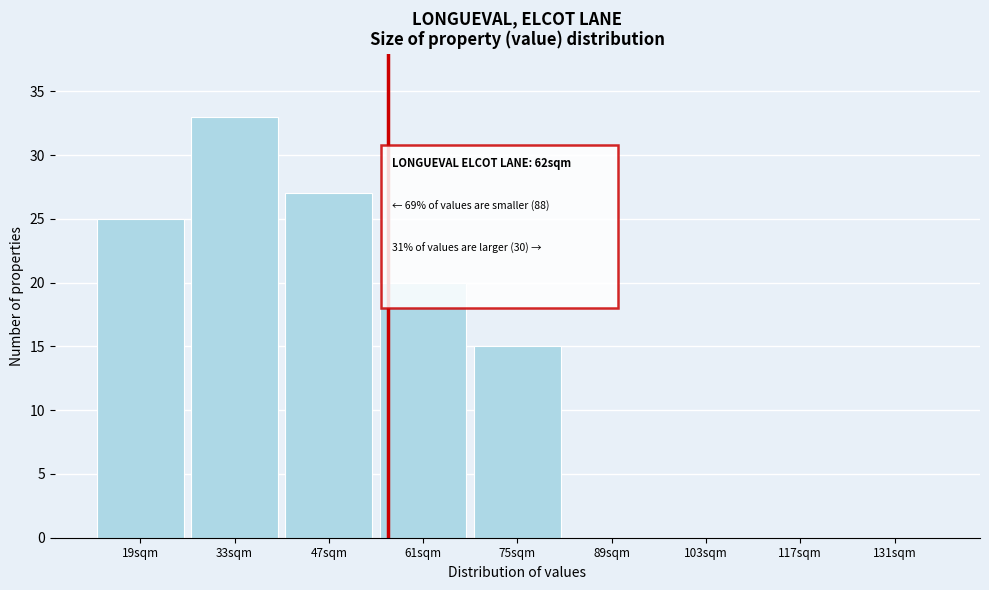

Reading left to right, list all the values displayed in this chart.

19sqm=25	33sqm=33	47sqm=27	61sqm=20	75sqm=15	89sqm=0	103sqm=0	117sqm=0	131sqm=0